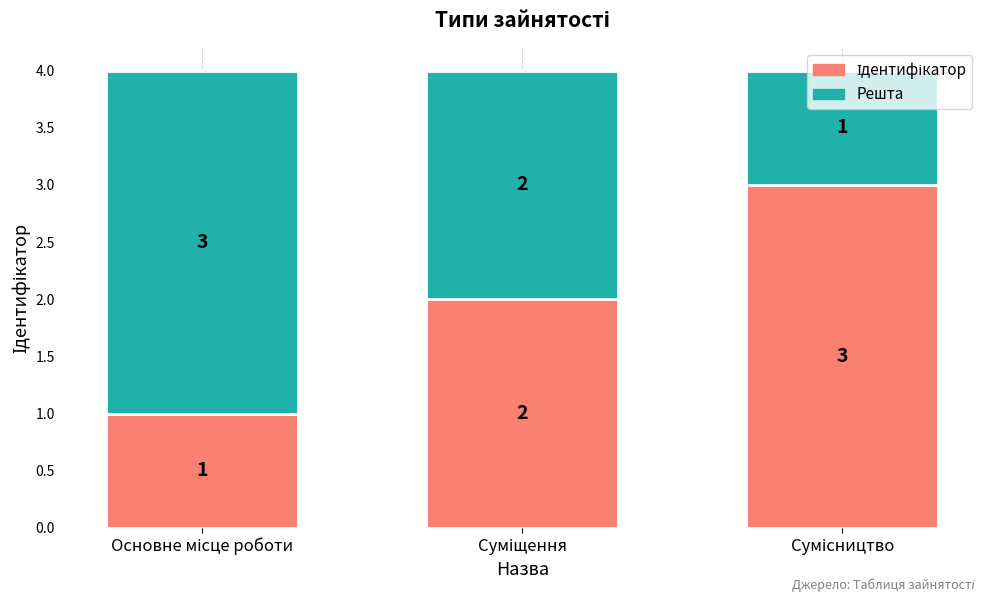

How many categories are shown in the chart?

3